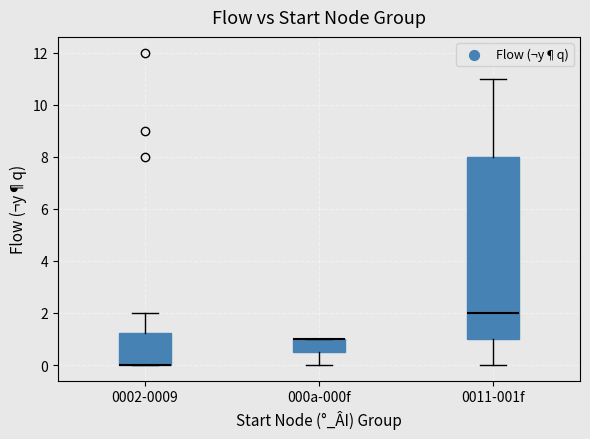

Comparing the boxes themselves (not the whiskers), which one is the tallest?

0011-001f